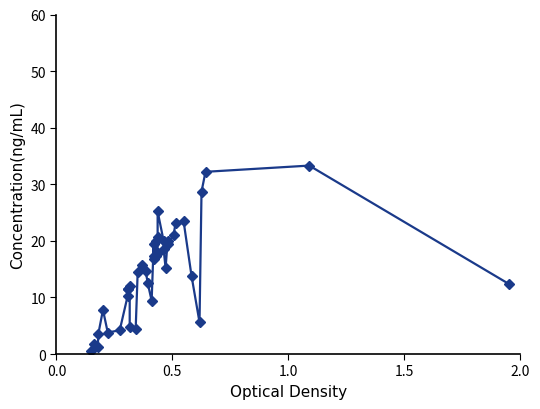

What is the greatest value displayed?

33.3